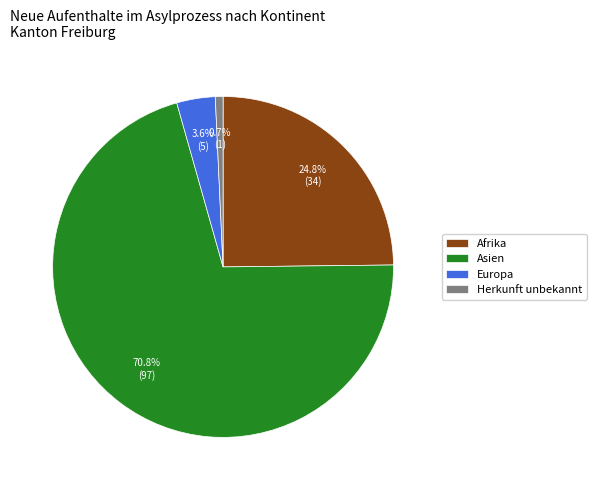

To the nearest percent, what is the average slice percentage?

25%